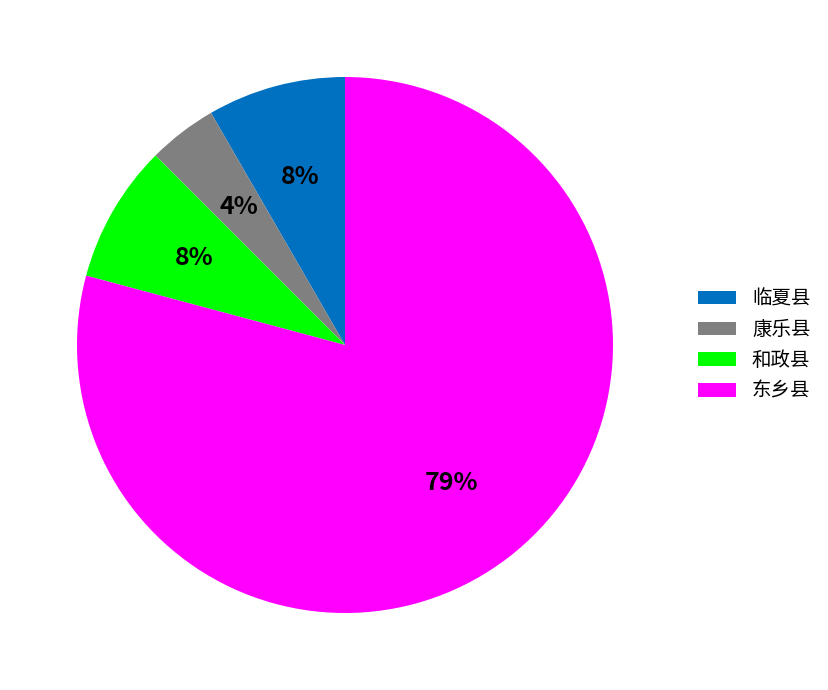

What percentage is the 临夏县 slice, to the nearest percent?

8%